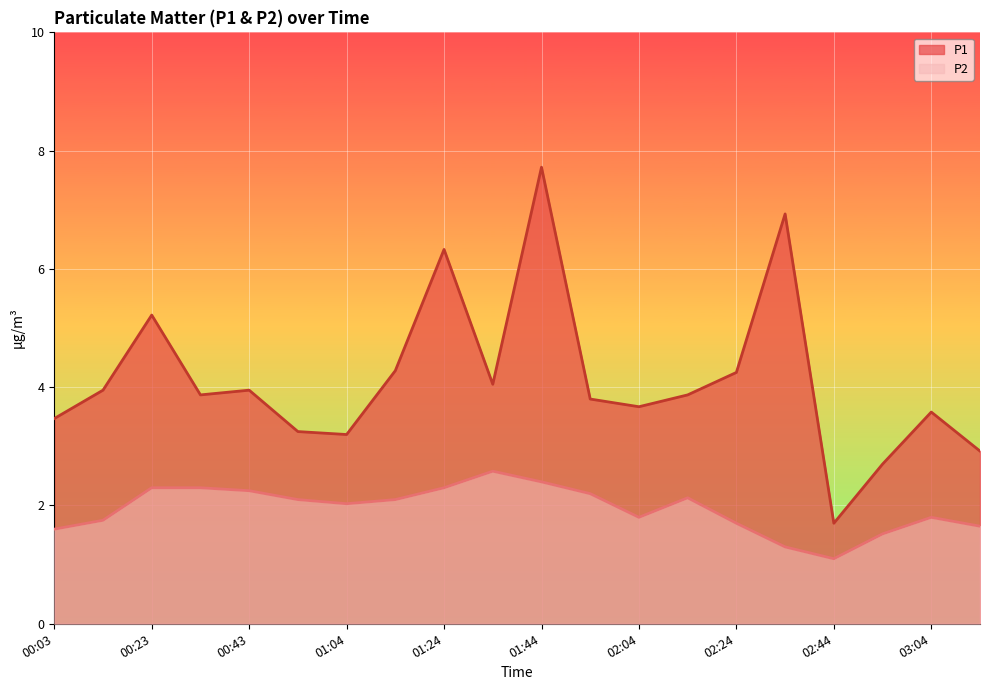

At which label does P1 first exceed 3?

00:03